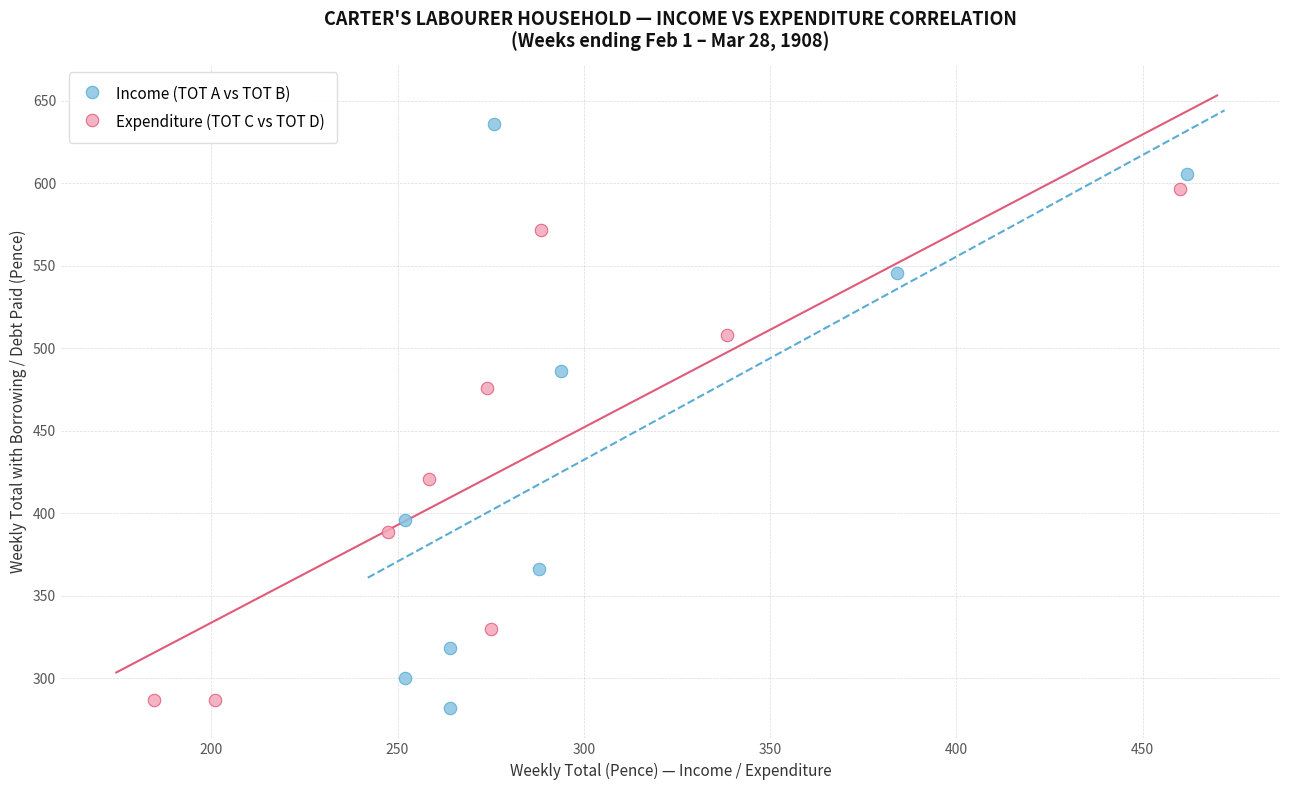

Which series reaches the maximum Y coordinate?

Income (TOT A vs TOT B)